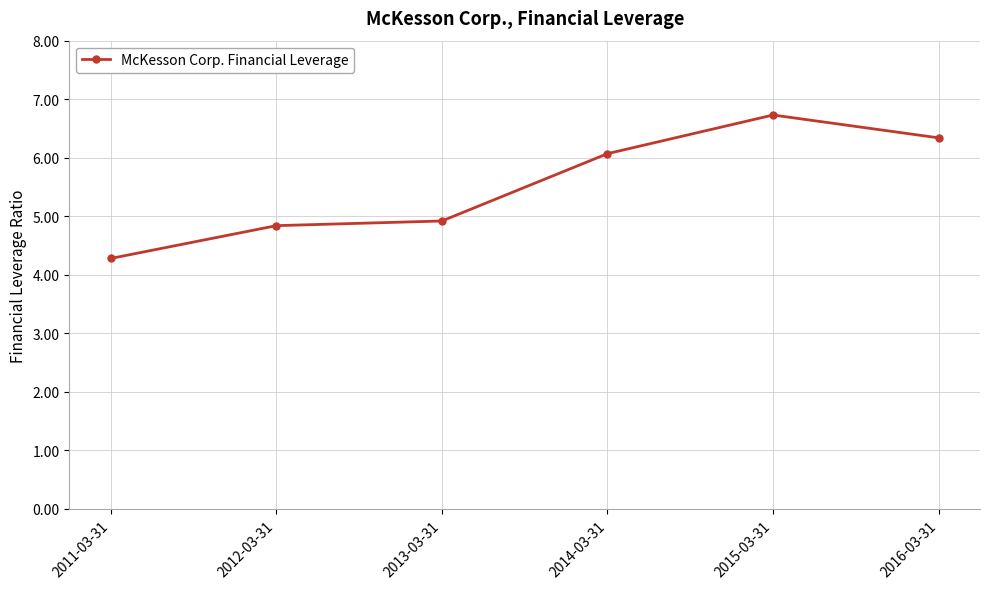

What is the difference between the maximum and second lowest values?

1.9